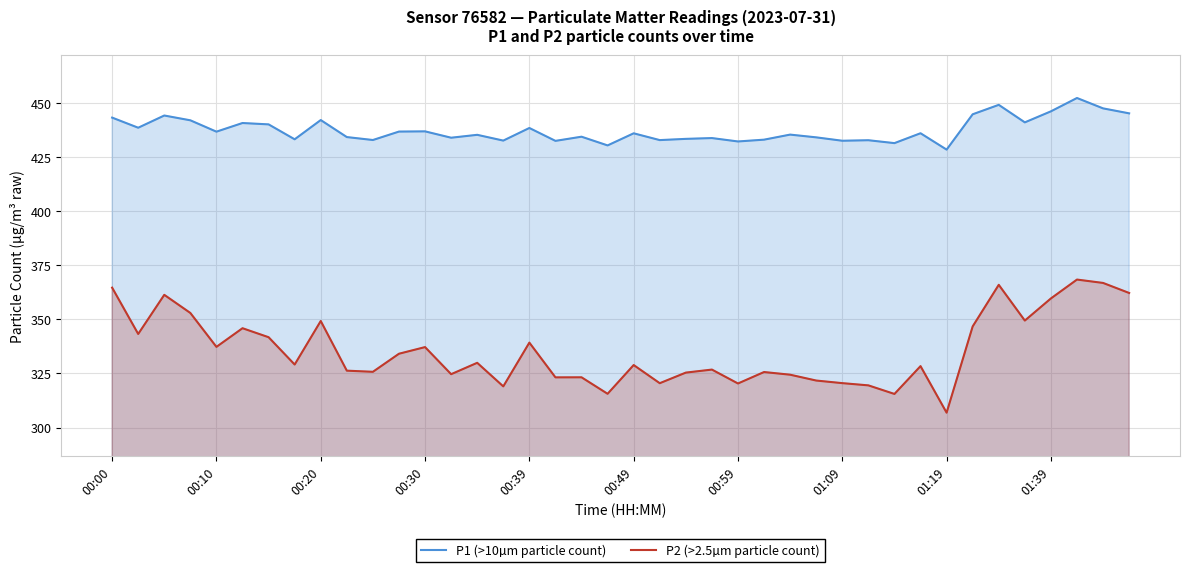

Is it true that P2 (>2.5µm particle count) equals 339.3 at 00:39?

True